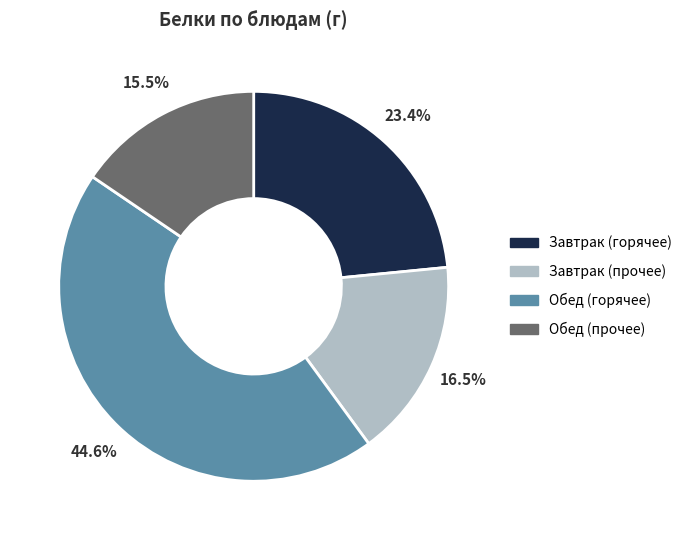

Is there a majority slice in this chart?

No